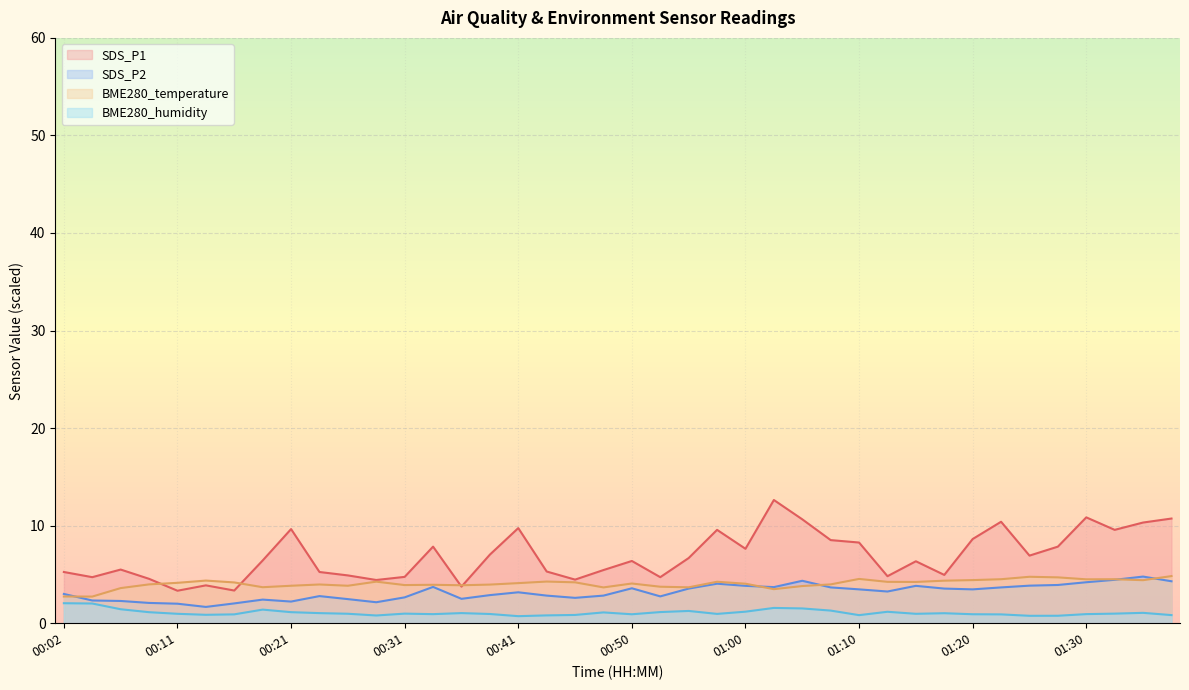

Reading right to left, extract all data points from this chart.

SDS_P1: 10.7	10.3	9.6	10.8	7.8	6.9	10.4	8.6	5.0	6.3	4.8	8.3	8.5	10.7	12.6	7.6	9.6	6.7	4.7	6.4	5.5	4.5	5.3	9.8	7.0	3.8	7.8	4.8	4.4	4.9	5.2	9.7	6.4	3.4	3.9	3.3	4.5	5.5	4.7	5.2
SDS_P2: 4.3	4.8	4.5	4.2	3.9	3.9	3.7	3.5	3.5	3.8	3.2	3.5	3.7	4.3	3.7	3.8	4.0	3.5	2.8	3.6	2.8	2.6	2.8	3.2	2.9	2.5	3.7	2.6	2.1	2.5	2.8	2.2	2.4	2.0	1.7	2.0	2.1	2.3	2.3	3.0
BME280_temperature: 4.8	4.4	4.5	4.5	4.7	4.8	4.5	4.4	4.4	4.2	4.2	4.5	4.0	3.8	3.5	4.1	4.2	3.7	3.7	4.1	3.7	4.2	4.3	4.1	4.0	3.9	3.9	3.9	4.3	3.8	4.0	3.8	3.7	4.2	4.4	4.1	4.0	3.6	2.7	2.7
BME280_humidity: 0.8	1.1	1.0	0.9	0.8	0.8	0.9	0.9	1.0	1.0	1.2	0.8	1.3	1.5	1.6	1.2	1.0	1.3	1.1	0.9	1.1	0.8	0.8	0.7	0.9	1.0	0.9	1.0	0.8	1.0	1.0	1.1	1.4	0.9	0.9	1.0	1.1	1.4	2.0	2.1